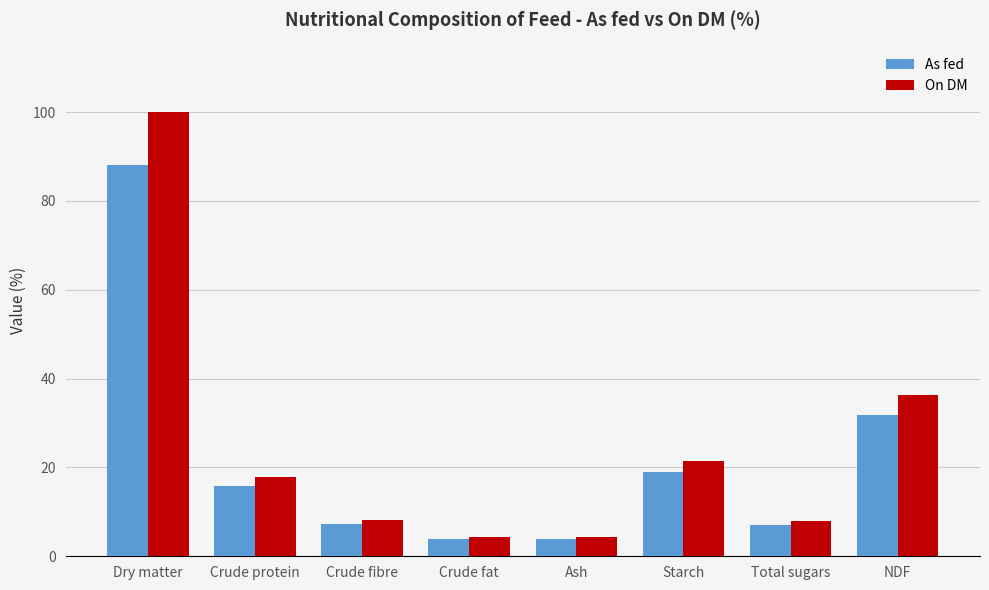

Is the value of On DM at Total sugars greater than the value of As fed at Crude fat?

Yes